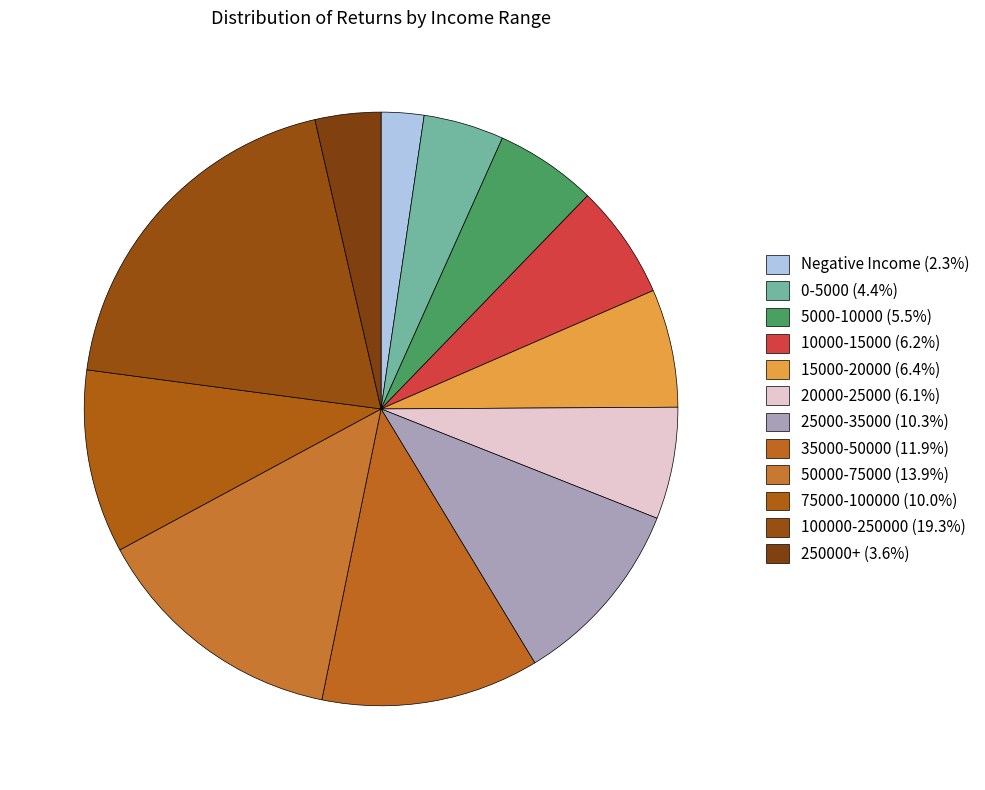

Count the number of slices in the pie.

12